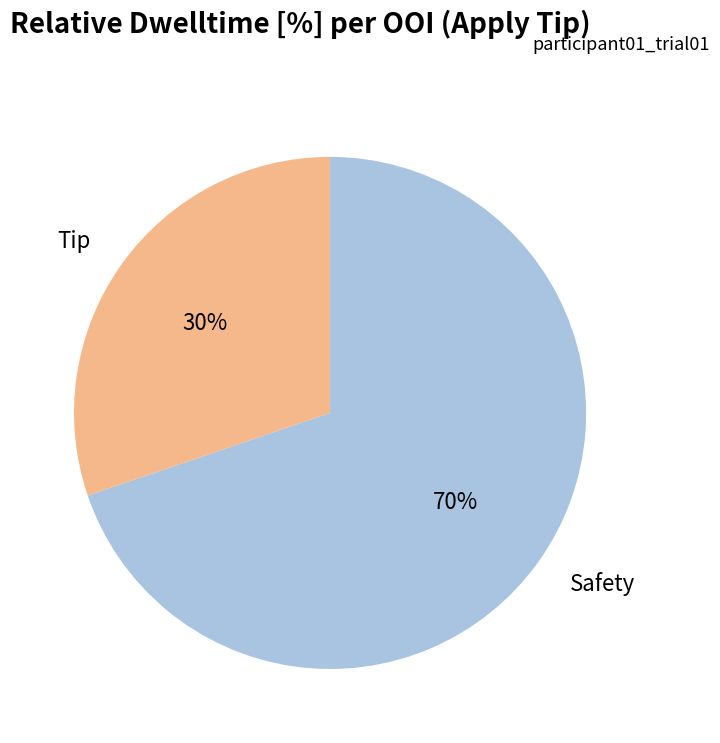

Is it true that Safety is 70% of the pie?

True